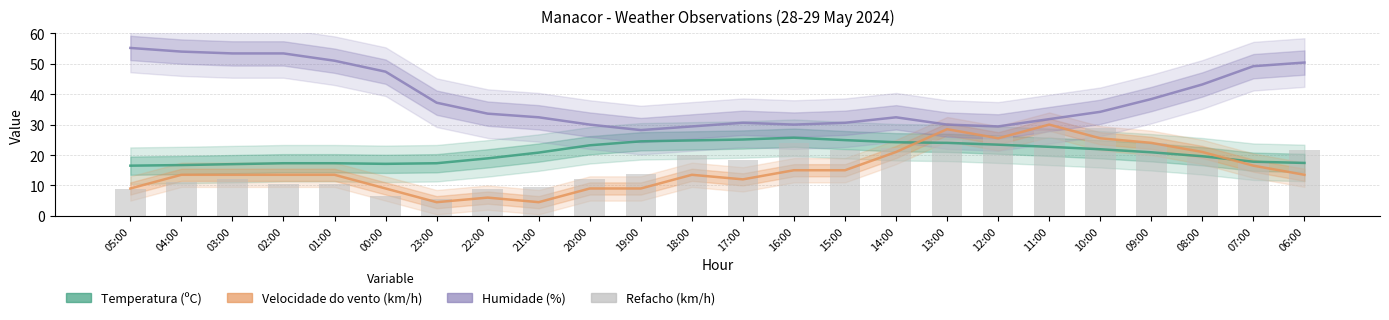

Rank the series at 15:00 from highest to lowest value.

Humidade (%), Temperatura (ºC), Refacho (km/h), Velocidade do vento (km/h)